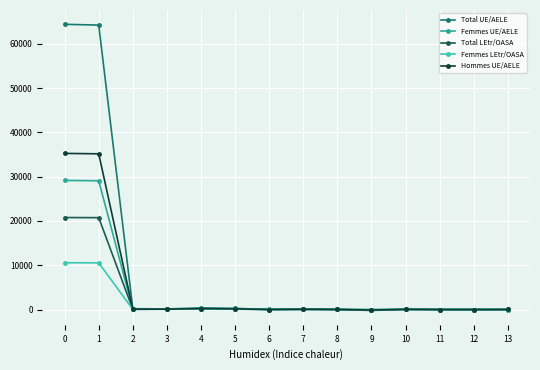

At how many categories does at least one series exceed 1380?

2